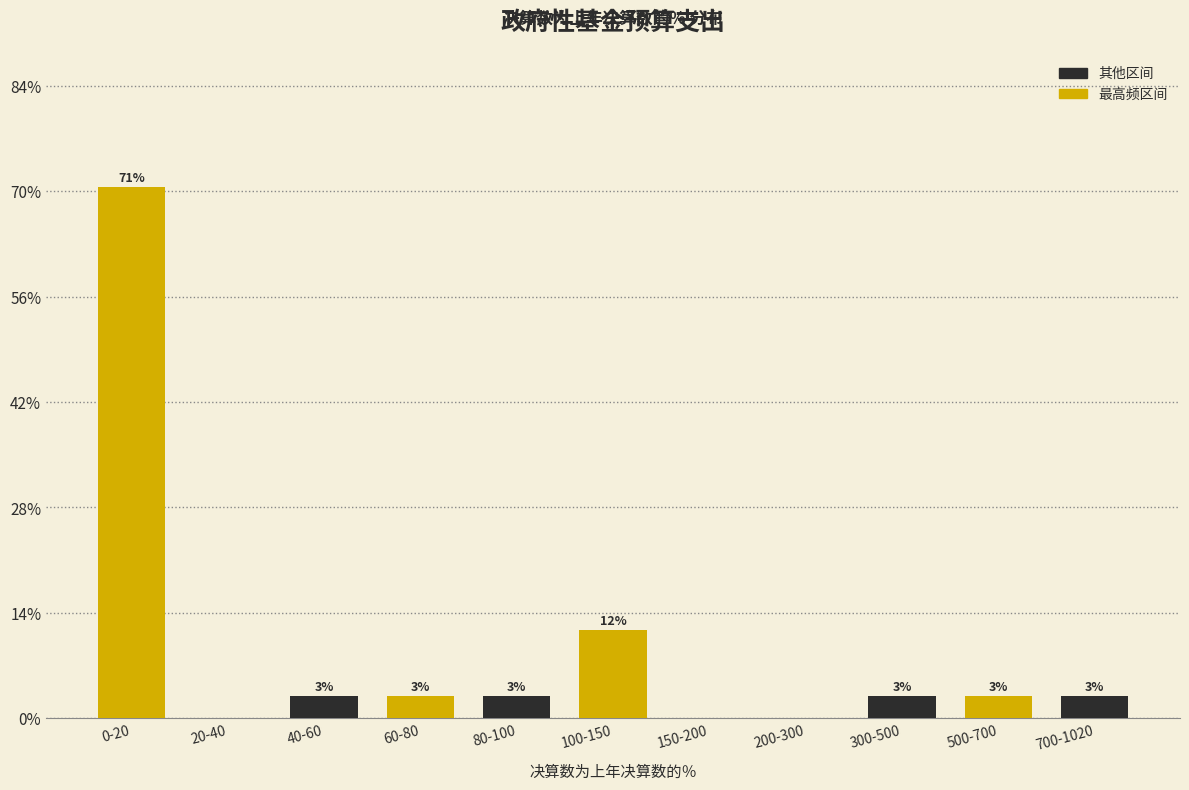

Are the bars horizontal?

No